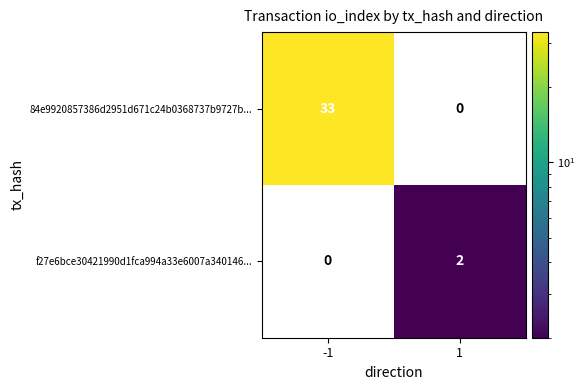

Which category has the lowest value across all series?

1